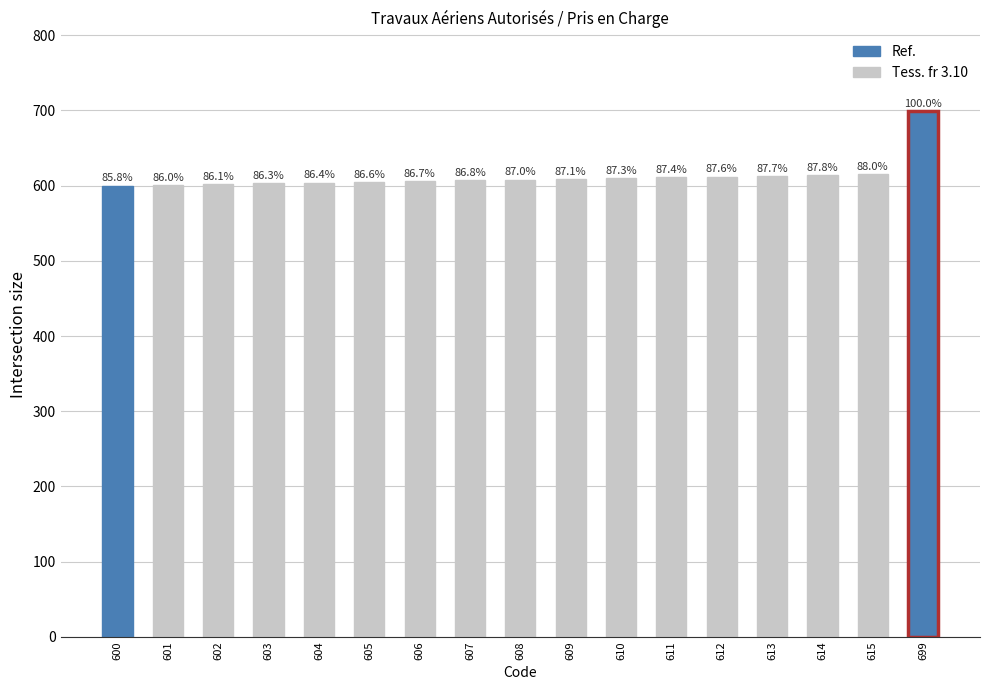

What is the sum of all values?

10419